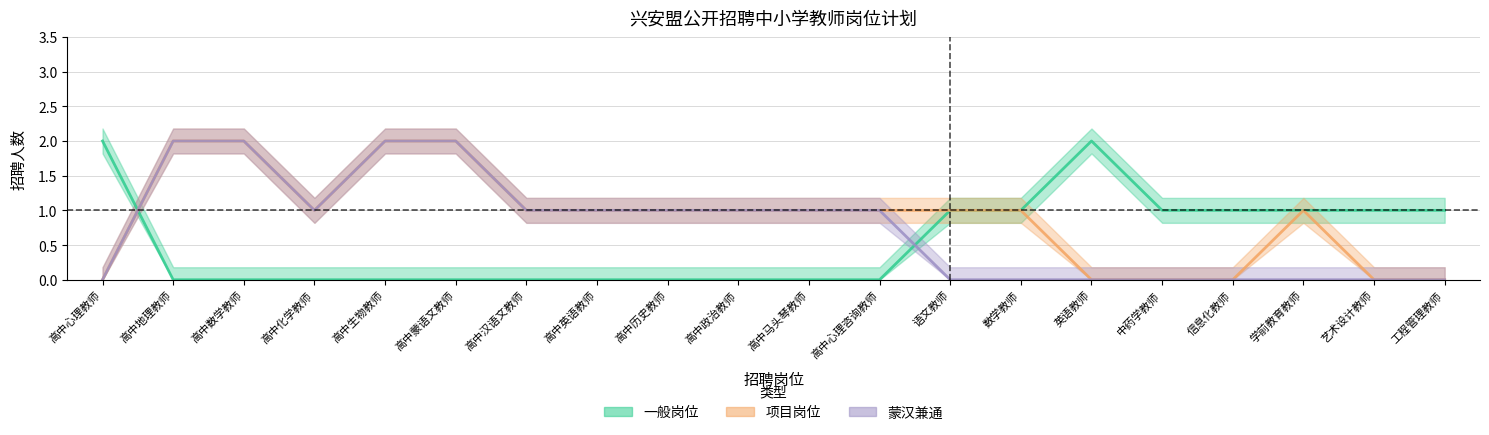

Is it true that 一般岗位 equals 0 at 高中生物教师?

True